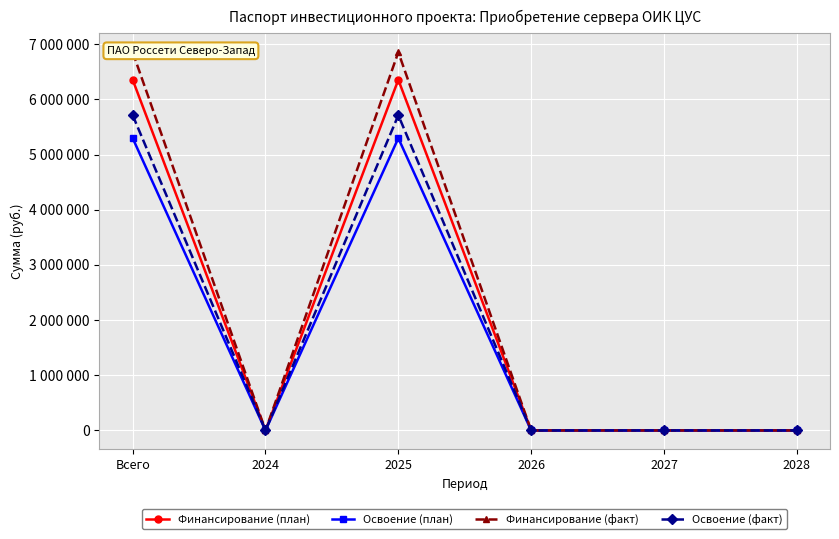

What is the label of the 4th point from the right?

2025